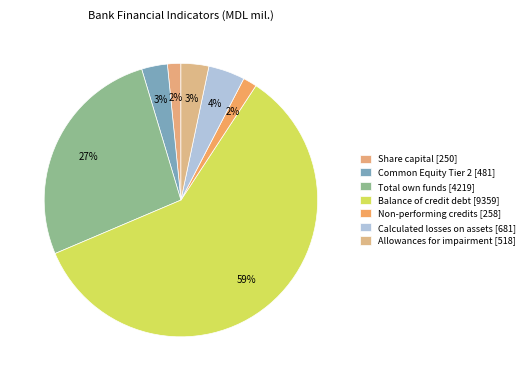

How many slices are in this pie chart?

7